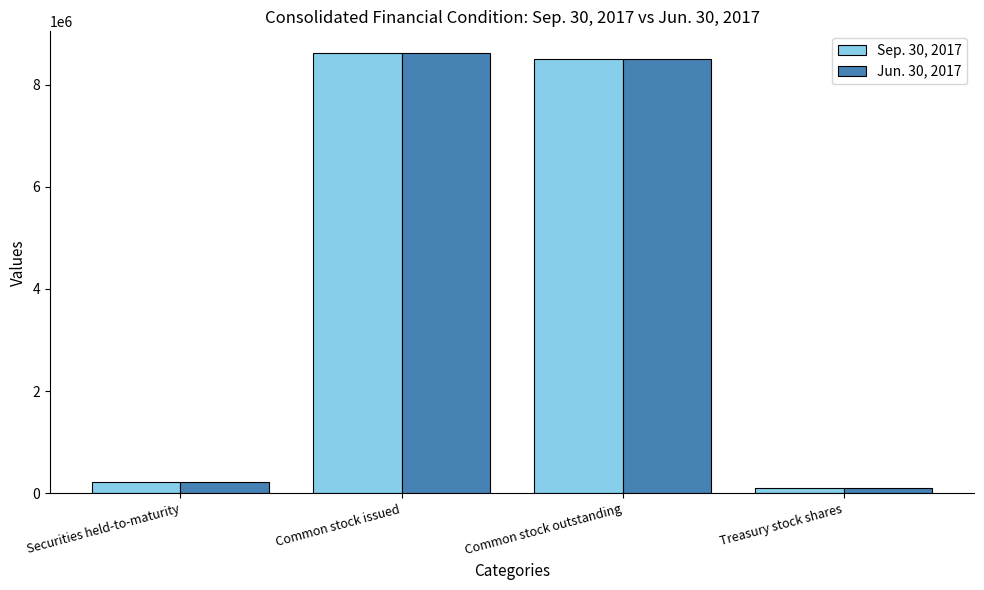

Reading left to right, what are all the values shown in this chart?

Sep. 30, 2017: Securities held-to-maturity=231860	Common stock issued=8611340	Common stock outstanding=8503614	Treasury stock shares=107726
Jun. 30, 2017: Securities held-to-maturity=228452	Common stock issued=8611340	Common stock outstanding=8502614	Treasury stock shares=108726